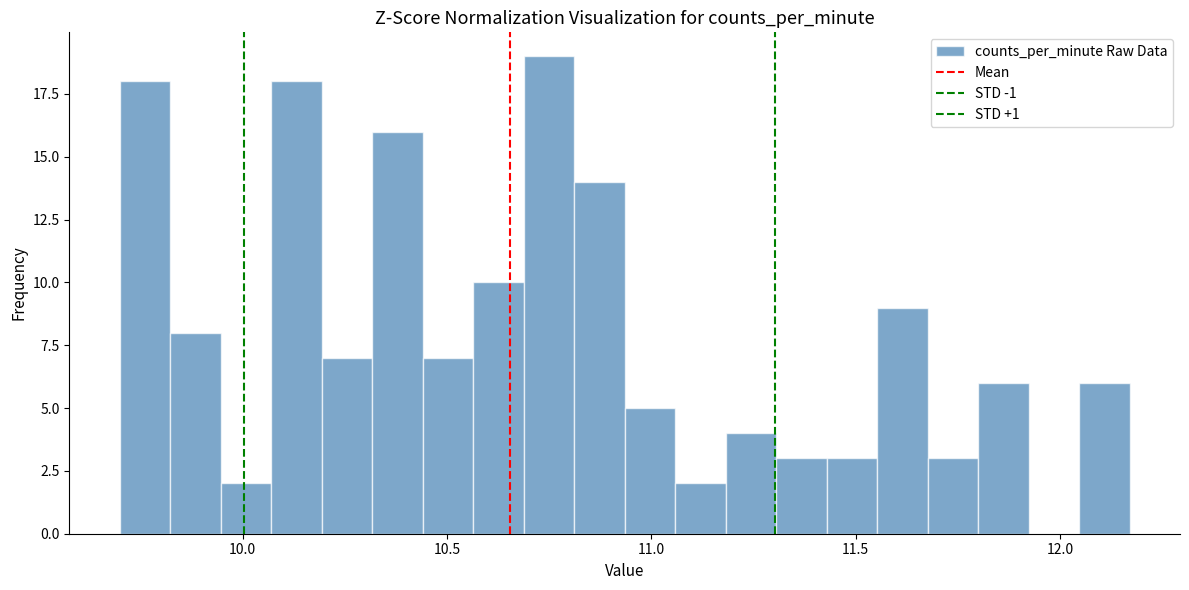

Around what value on the x-axis is the tallest bar? Give the approximate position of its centre, as read against the axis.

10.75